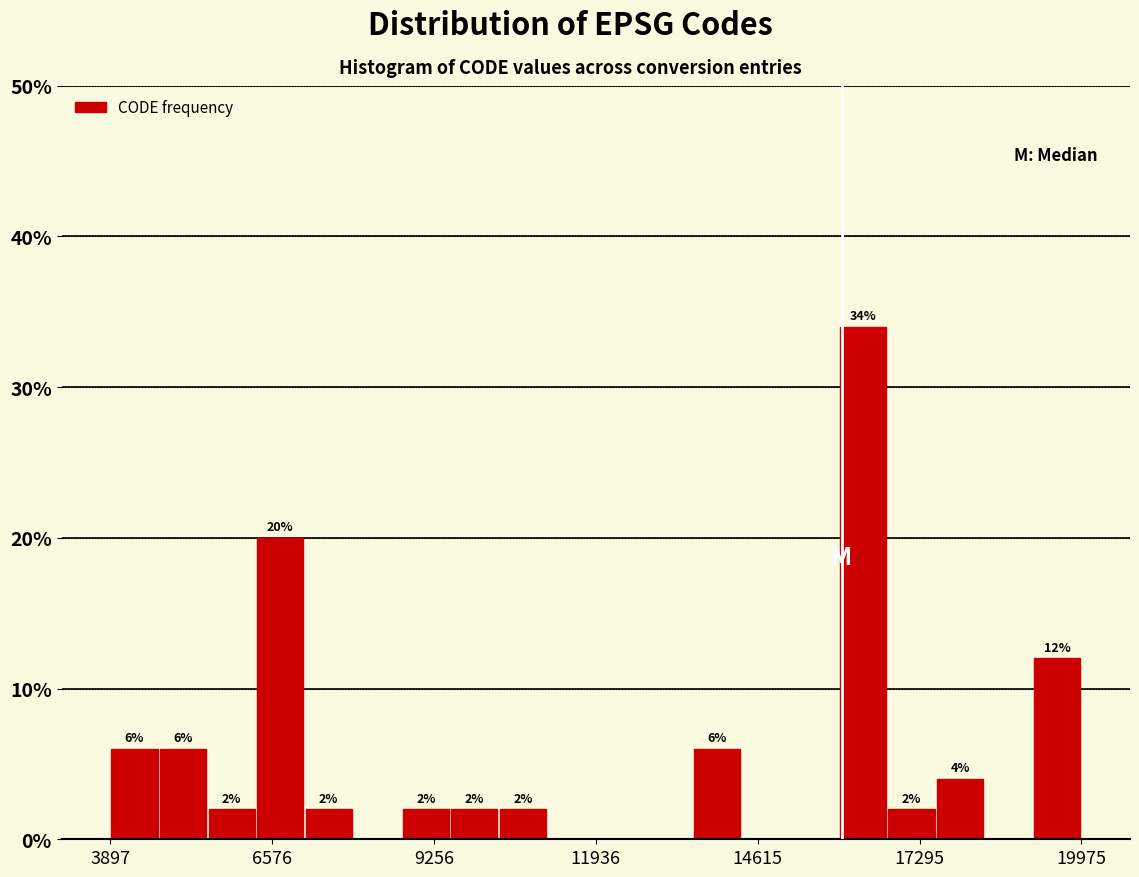

Around what value on the x-axis is the tallest bar? Give the approximate position of its centre, as read against the axis.

16500